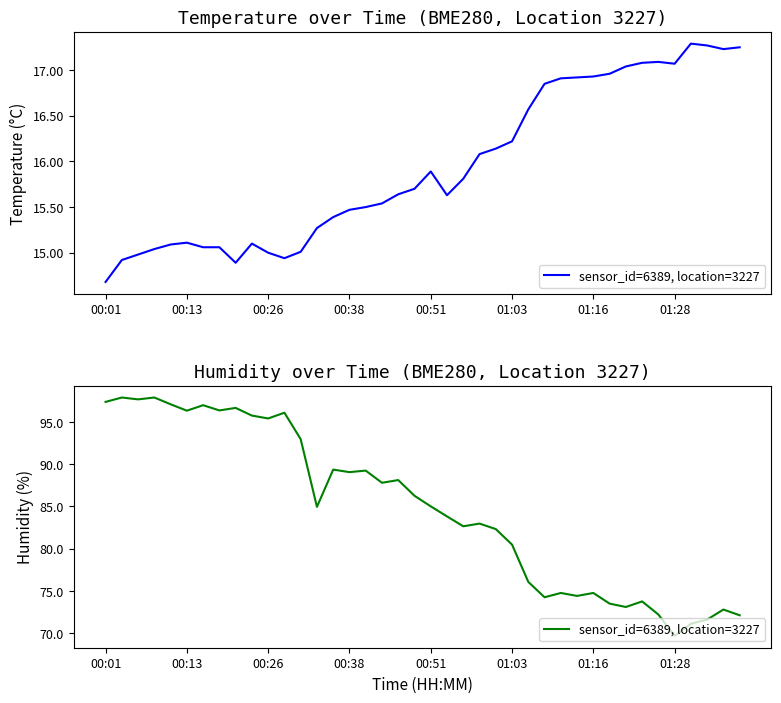

What is the difference between the maximum and minimum values?

28.2